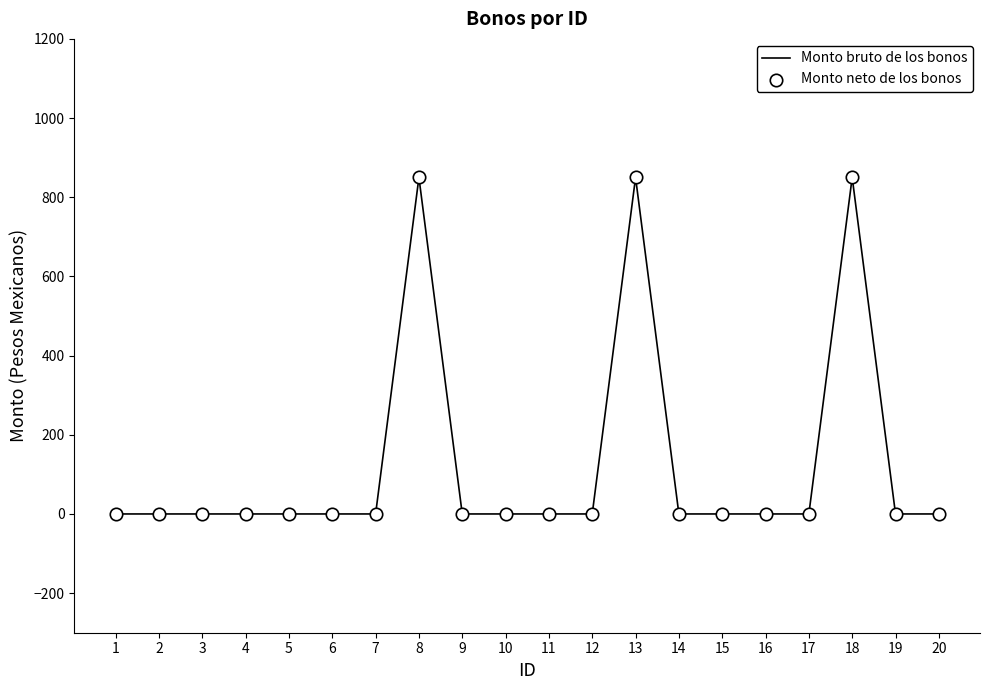

What is the maximum value shown in the chart?

850